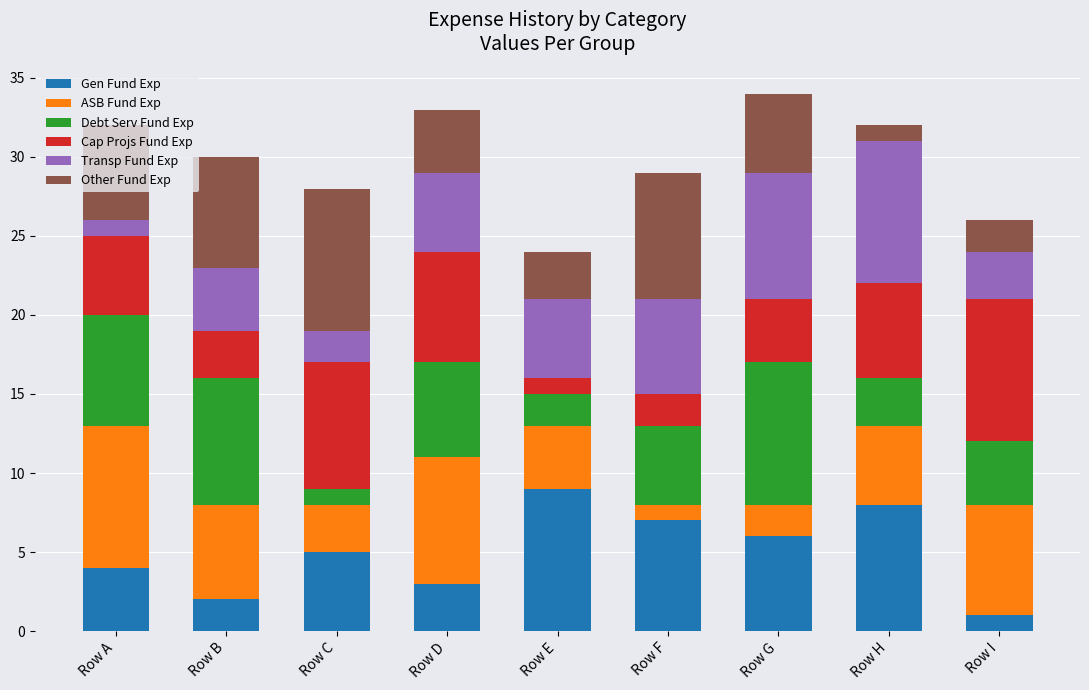

Does the chart contain any negative values?

No